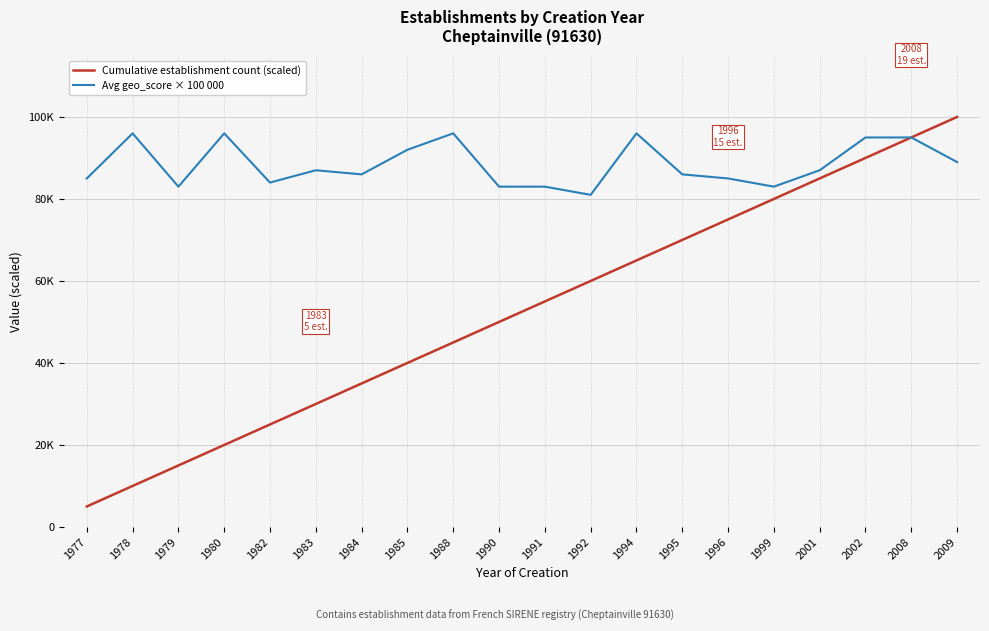

What are all the series names shown in the legend?

Cumulative establishment count (scaled), Avg geo_score × 100 000